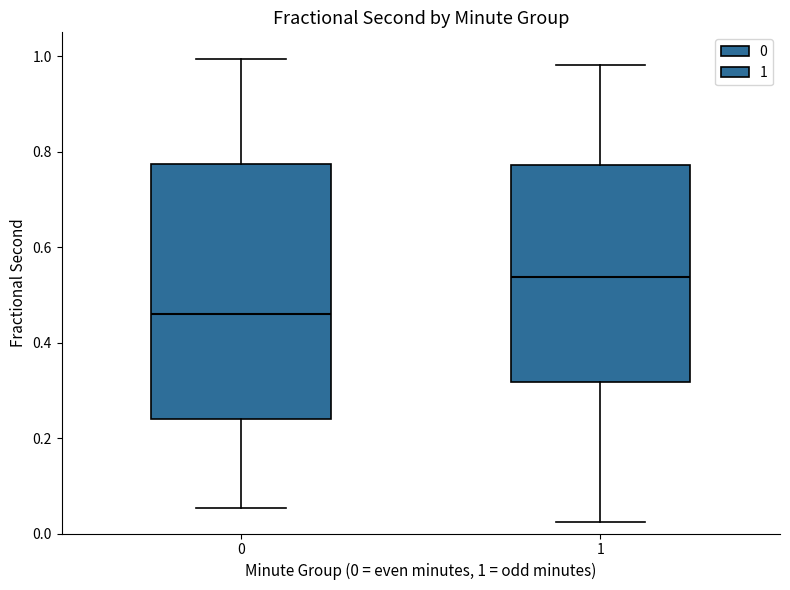

Which box is the tallest, from its lower edge to its upper edge?

0